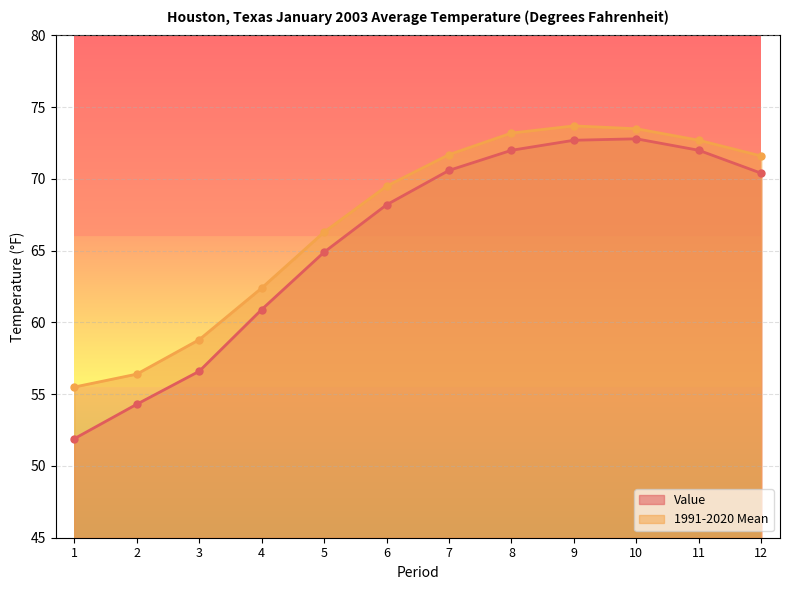

Reading right to left, transcribe all the data shown in this chart.

Value: 70.4	72.0	72.8	72.7	72.0	70.6	68.2	64.9	60.9	56.6	54.3	51.9
1991-2020 Mean: 71.6	72.7	73.5	73.7	73.2	71.7	69.5	66.3	62.4	58.8	56.4	55.5